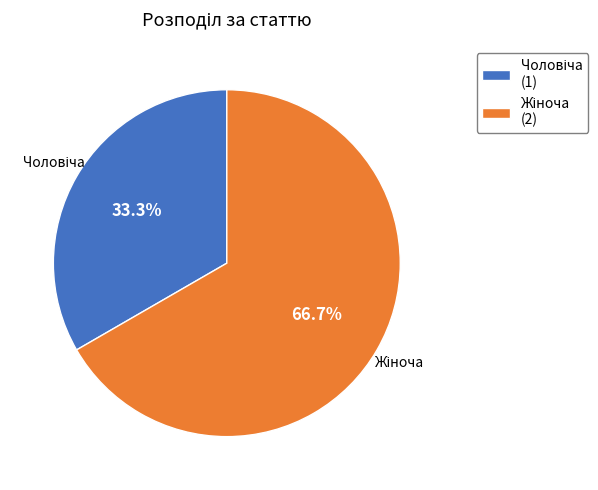

Is there any slice that represents more than half of the pie?

Yes